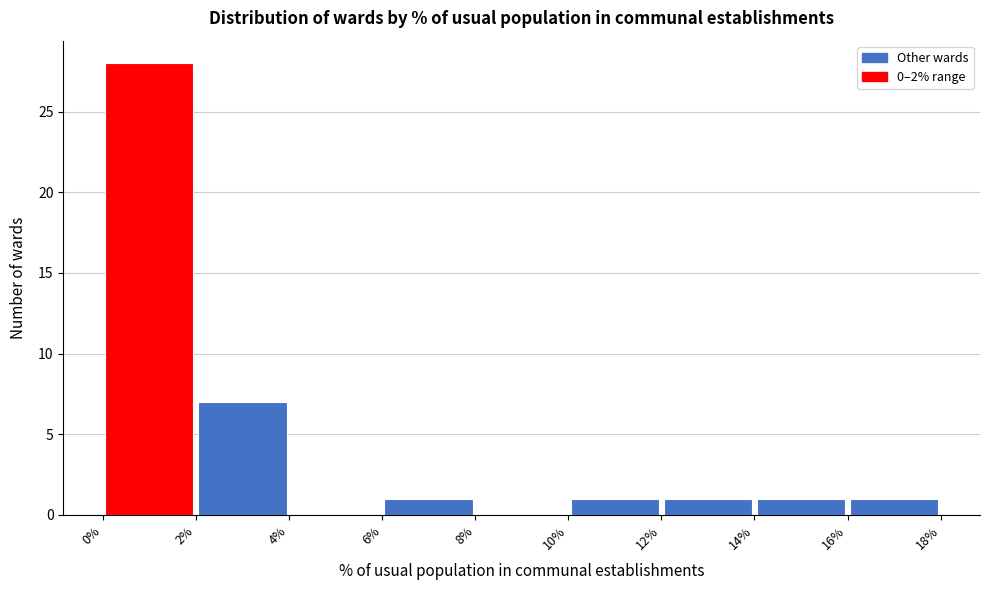

Which range on the x-axis has the tallest bar?

0% to 2%